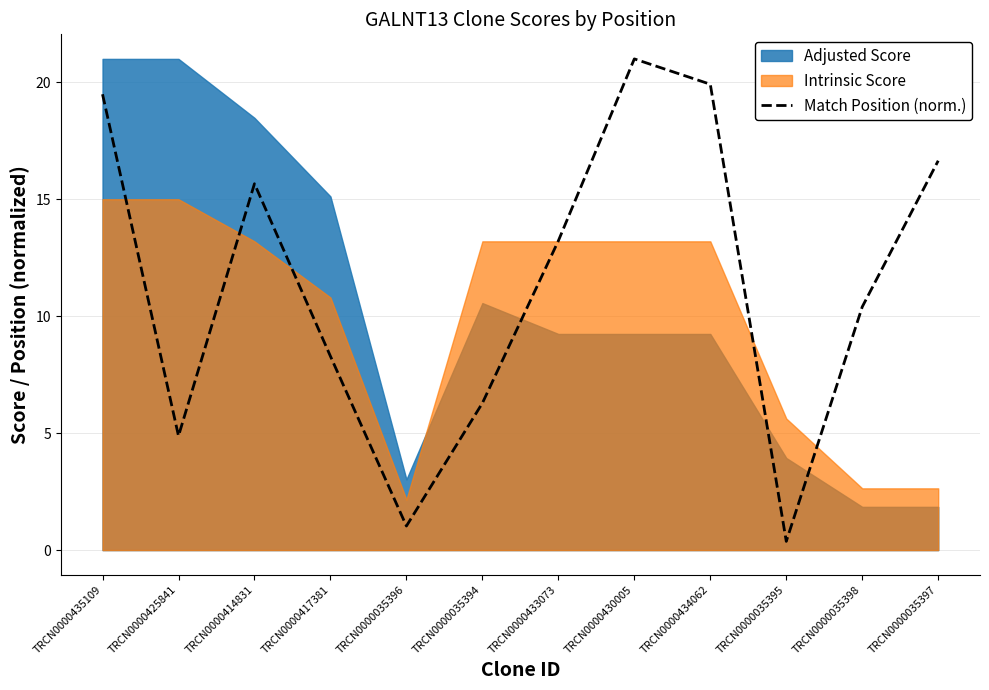

What is the label of the 1st point from the left?

TRCN0000435109